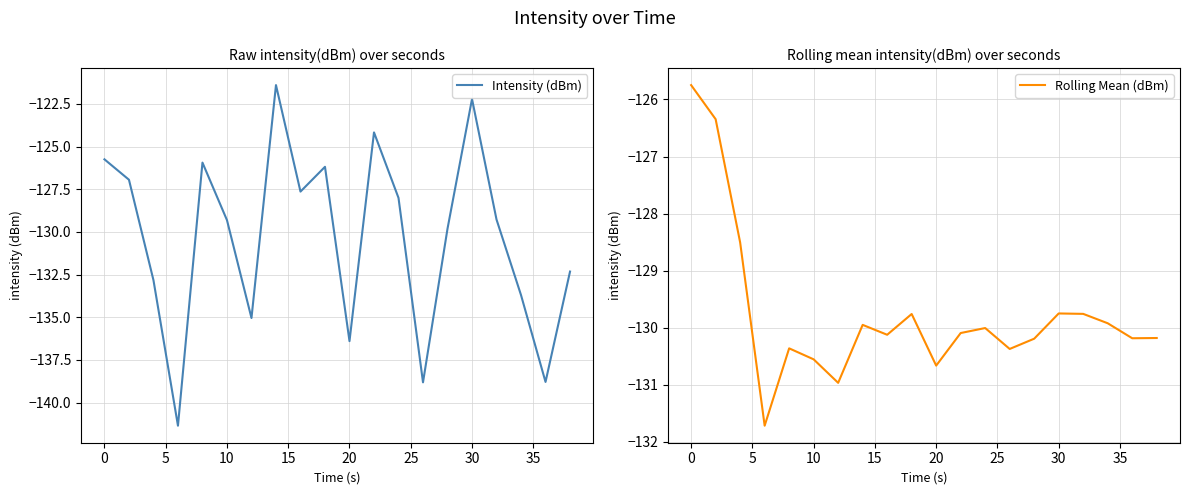

What is the lowest value of the Rolling Mean (dBm) series?

-131.7